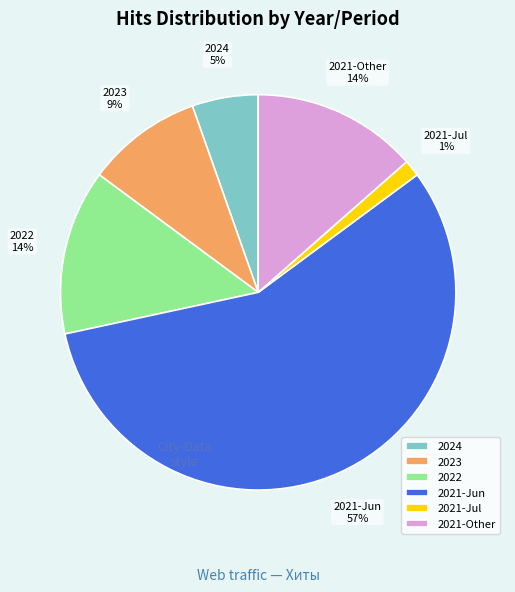

Which slice is the largest?

2021-Jun